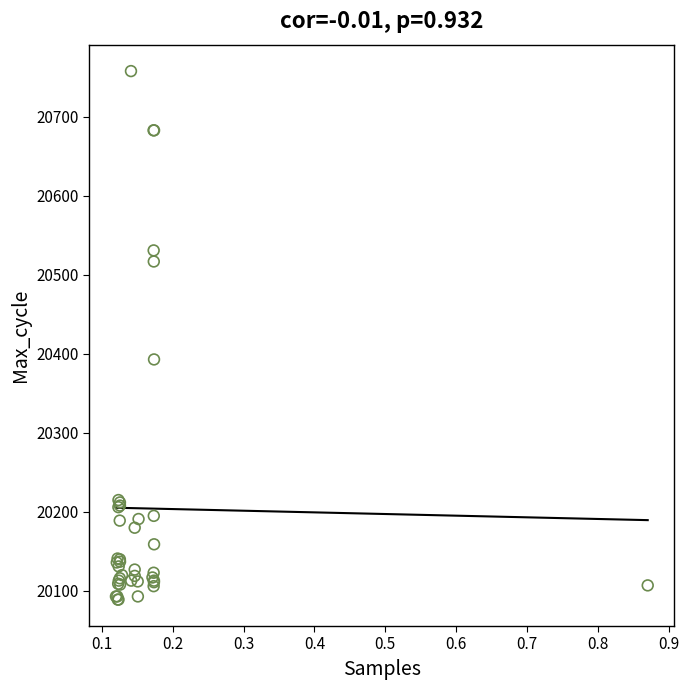

What Y value in the scatter plot is closest to 20423?

20393